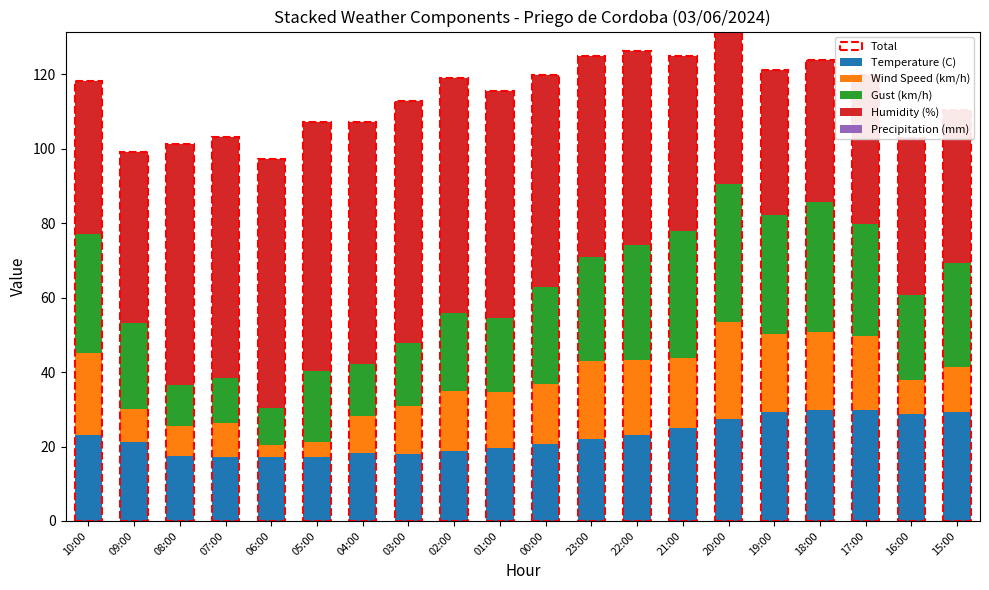

How many bars are there in total?

20